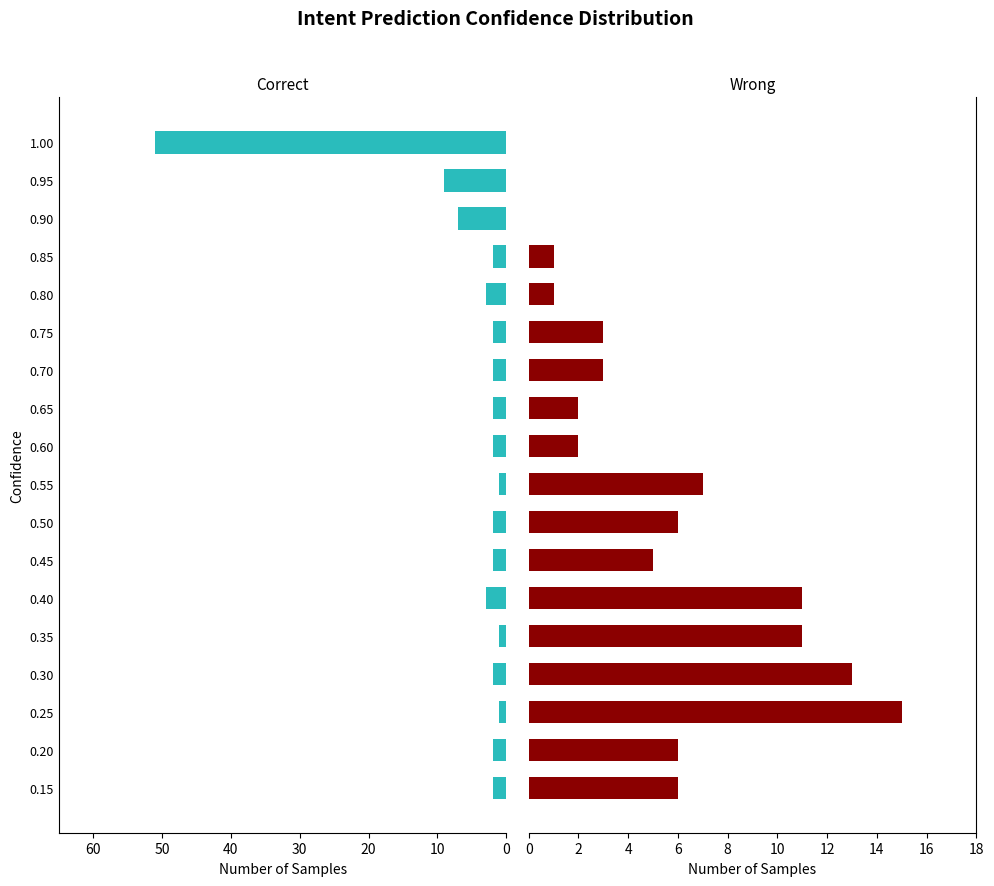

Which series changed the most between 0.25 and 1.00?

Correct